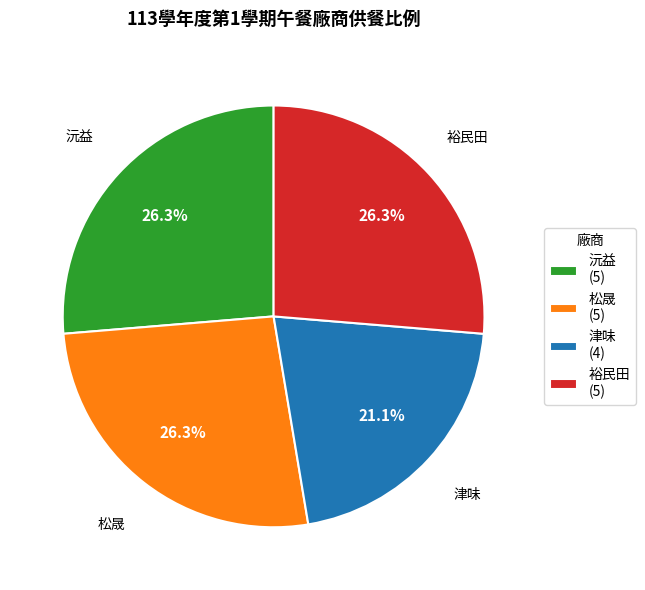

How many segments does this pie chart have?

4